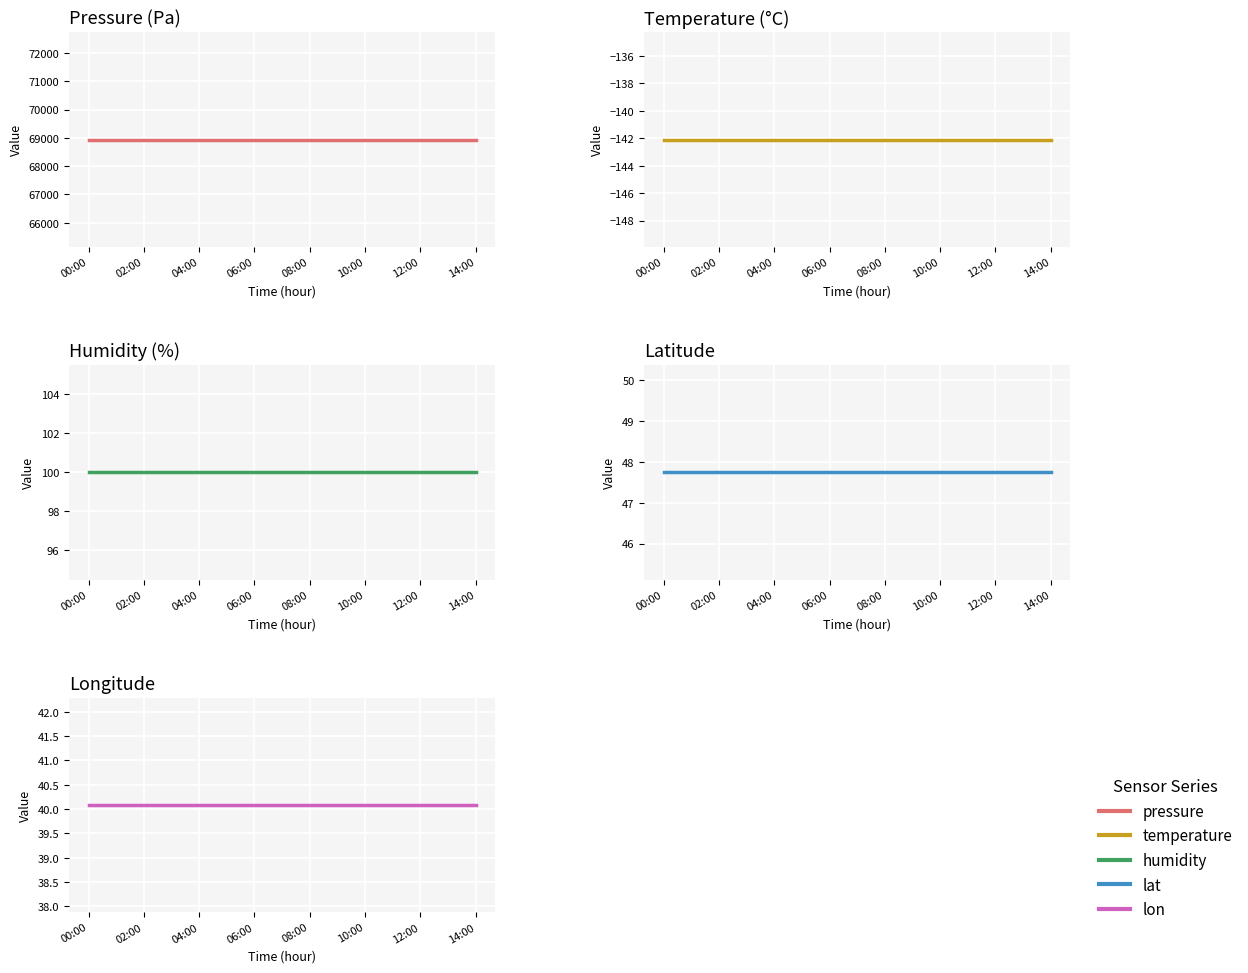

What is the greatest value displayed?

68942.0